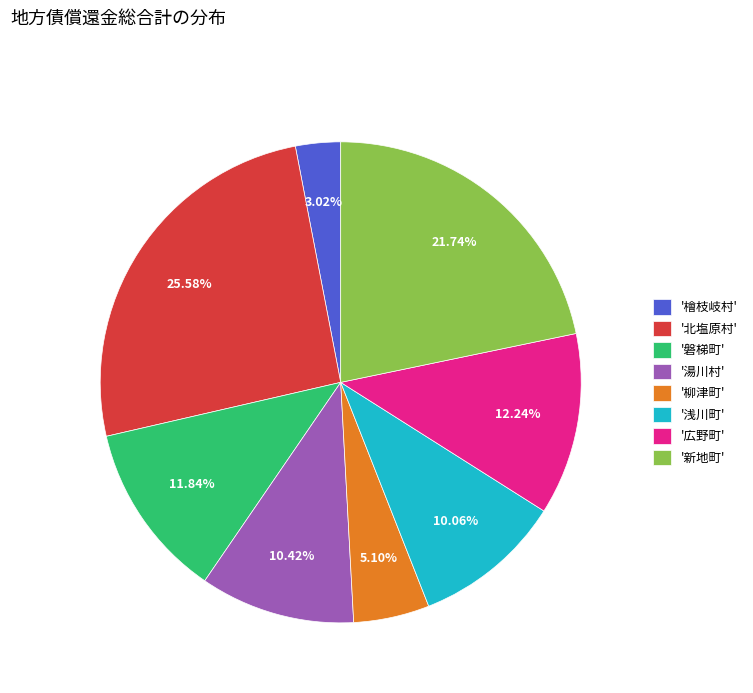

What is the ratio of the value at '北塩原村' to the value at '柳津町'?

5.0